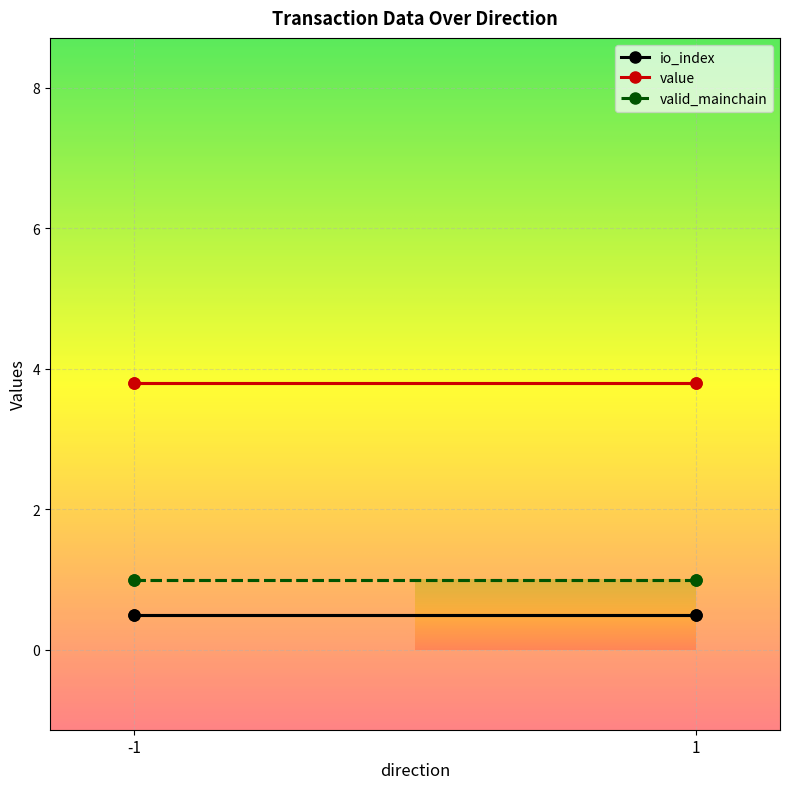

What is the value of the valid_mainchain point at the 2nd from the left?

1.0